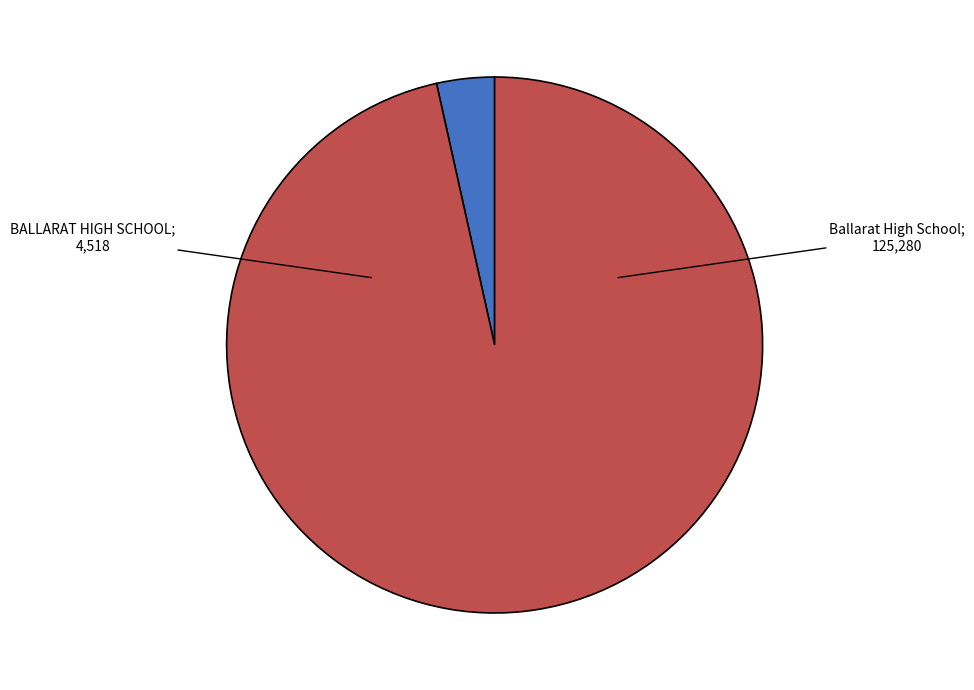

Does any single category account for the majority?

Yes